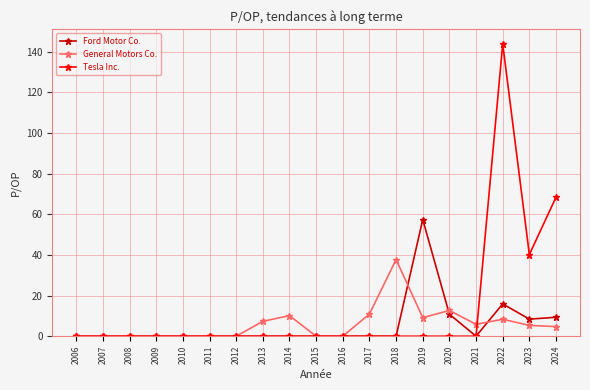

Rank the series by their maximum value, from highest to lowest.

Tesla Inc., Ford Motor Co., General Motors Co.